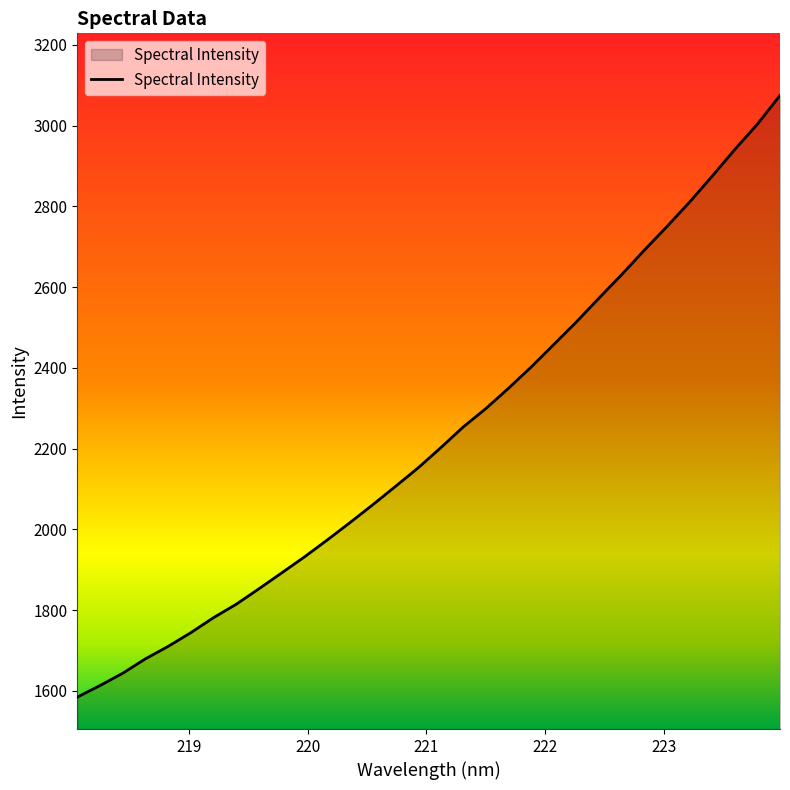

What is the minimum value shown in the chart?

1584.6